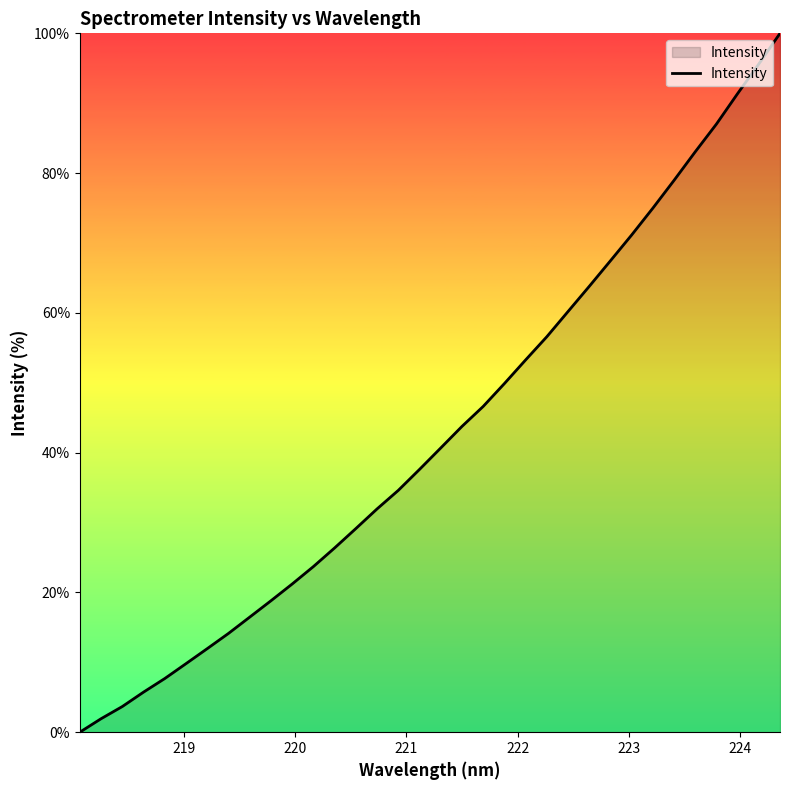

How many values are above zero?

33